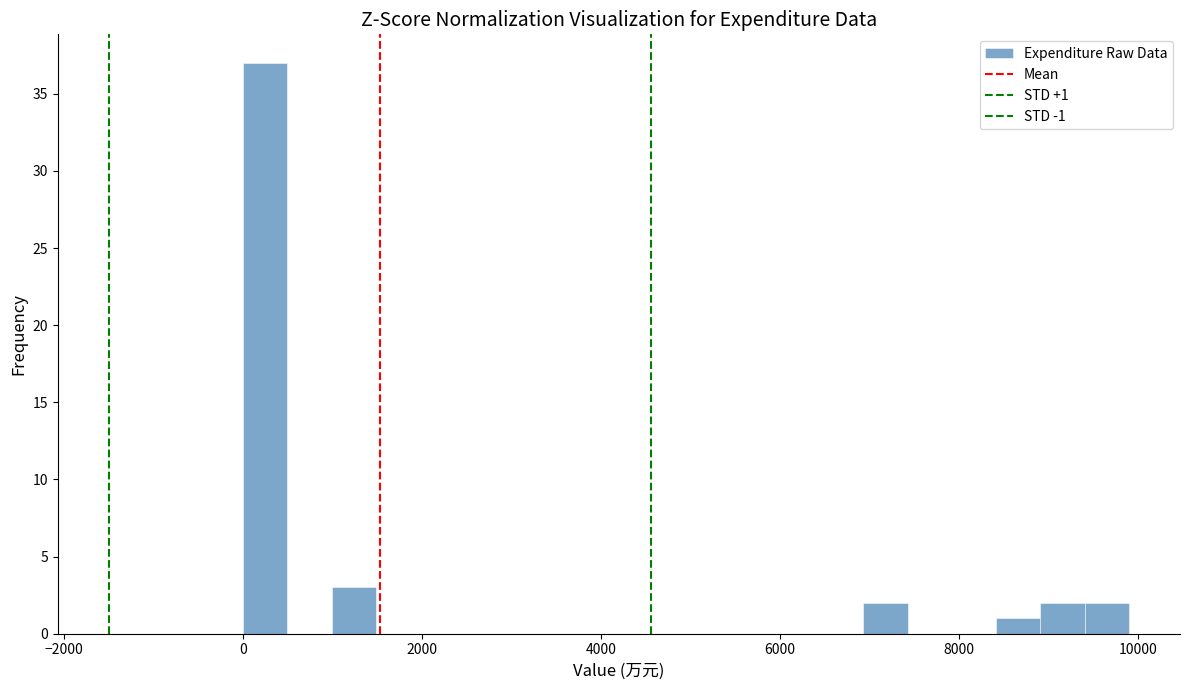

Around what value on the x-axis is the tallest bar? Give the approximate position of its centre, as read against the axis.

200